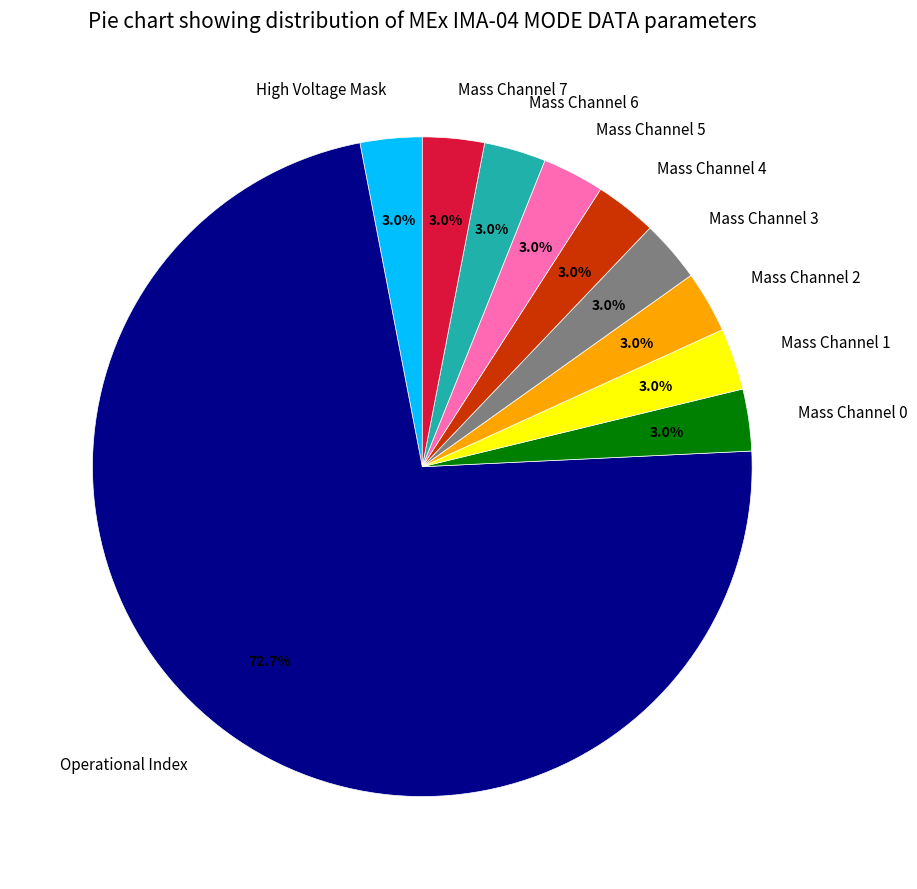

Which category accounts for the majority?

Operational Index